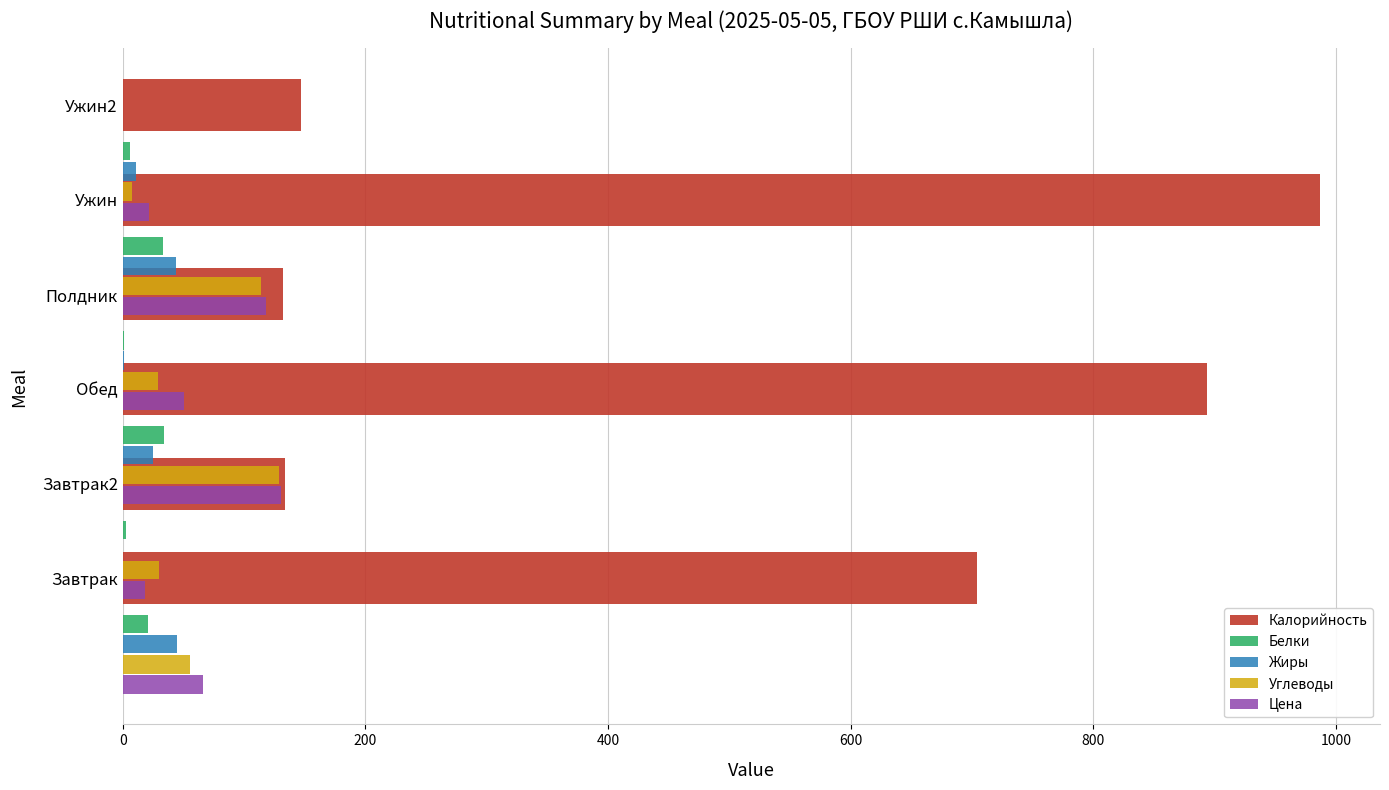

The Белки series shows 0.9 at 200. True or false?

False